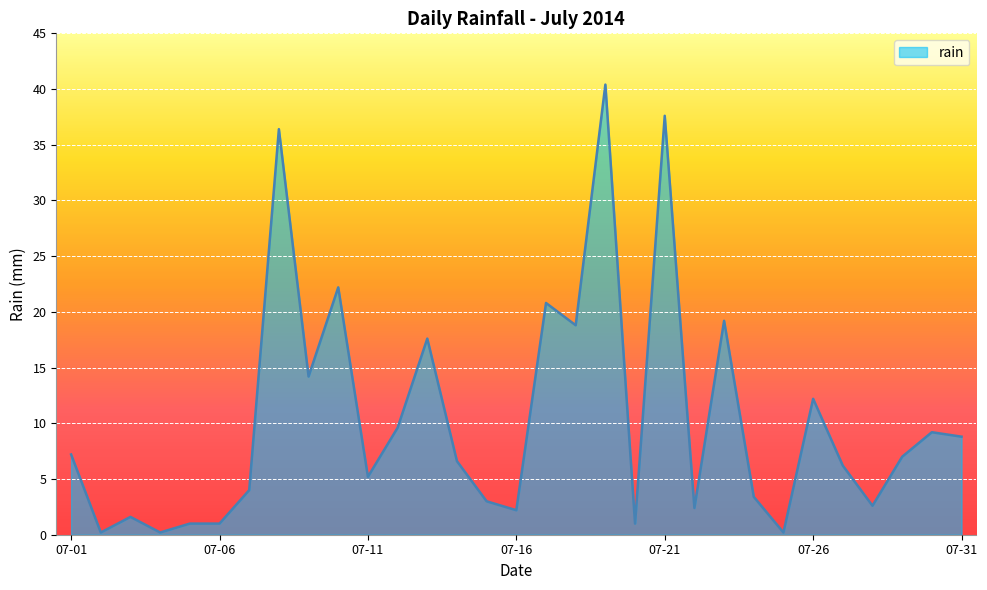

What is the difference between the maximum and minimum values?

40.2